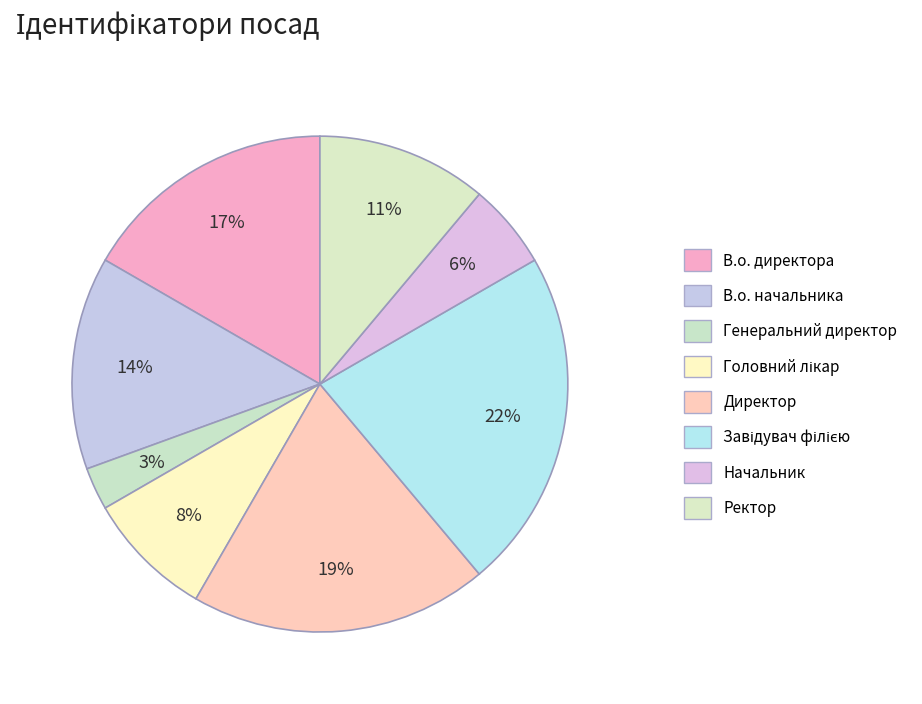

To the nearest percent, what portion does Генеральний директор represent?

3%